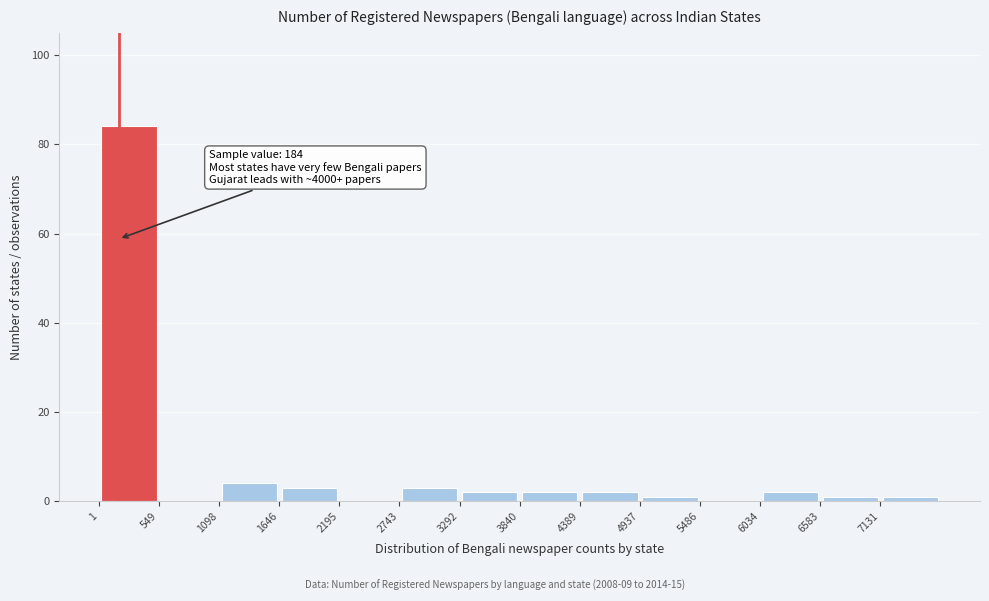

Which range on the x-axis has the tallest bar?

0 to 500